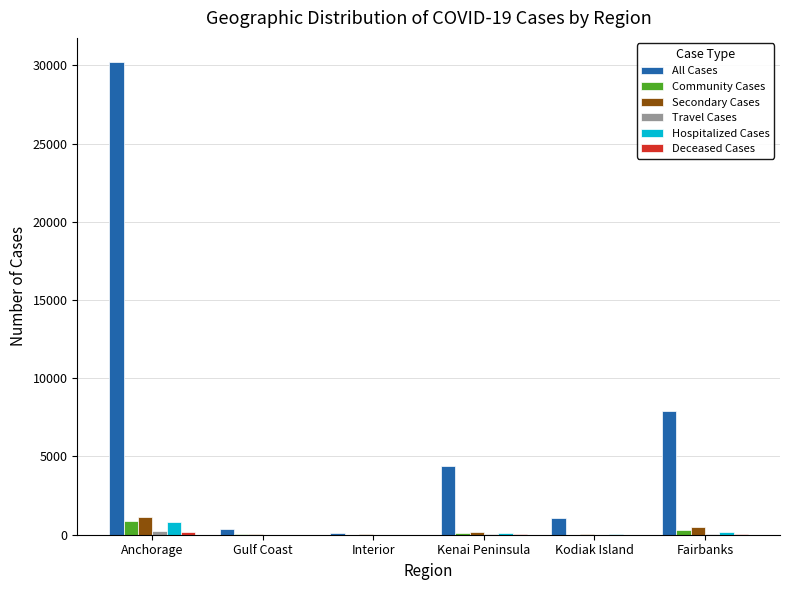

At which category does the chart reach its peak across all series?

Anchorage